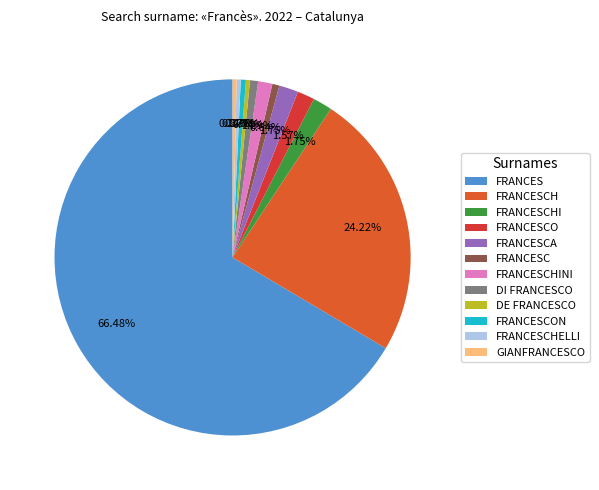

To the nearest percent, what percentage of the pie is FRANCESCH?

24%